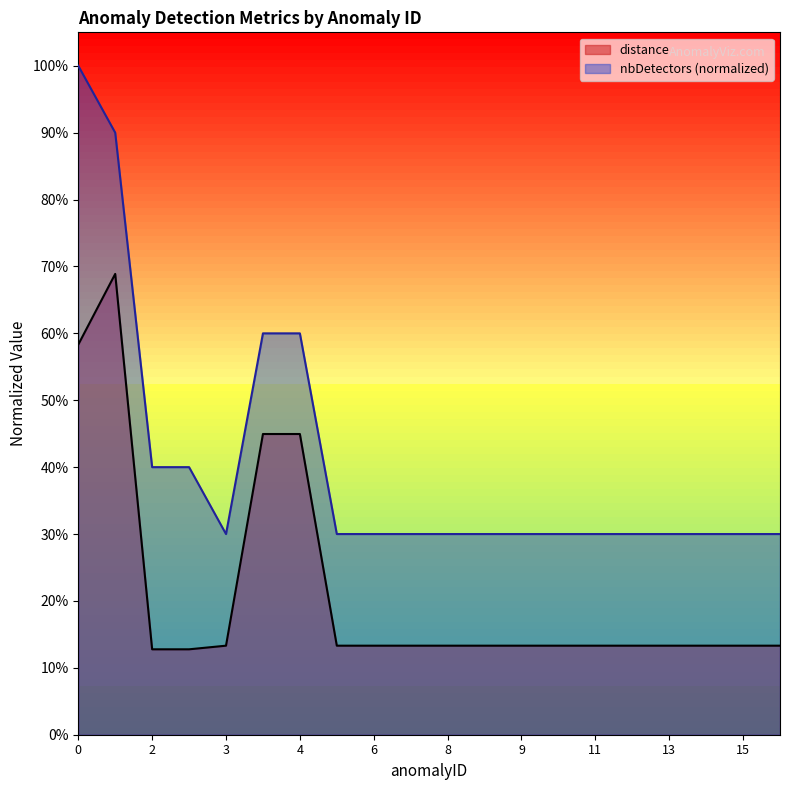

What is the spread (max minus min) of values at 0?

0.4